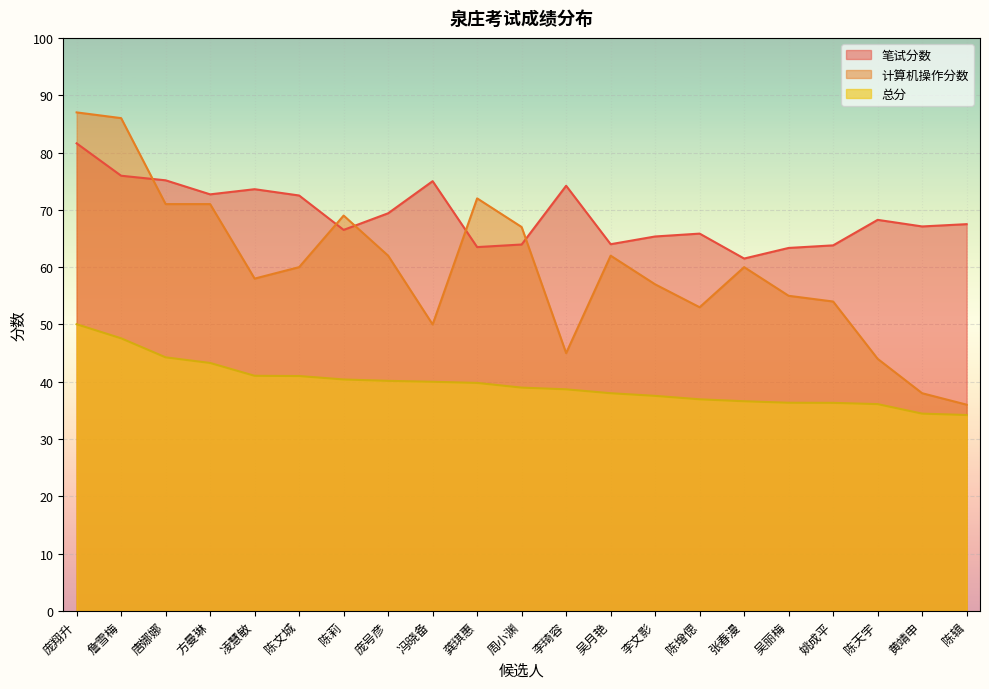

True or false: 总分 and 笔试分数 cross at least once.

False